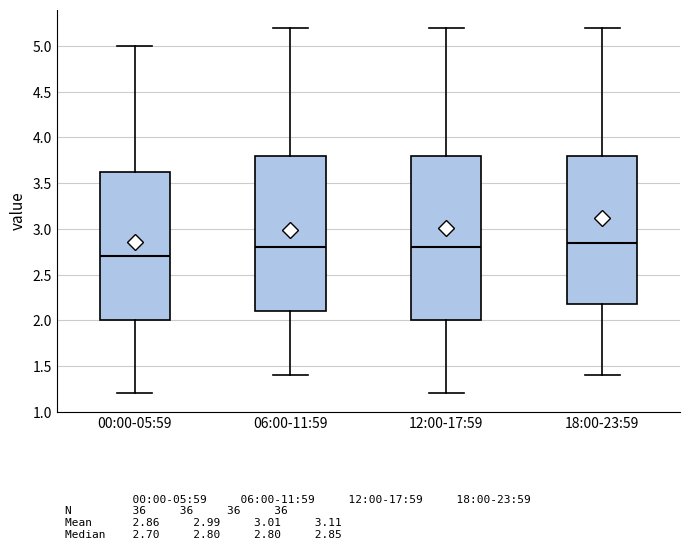

Comparing the boxes themselves (not the whiskers), which one is the tallest?

12:00-17:59